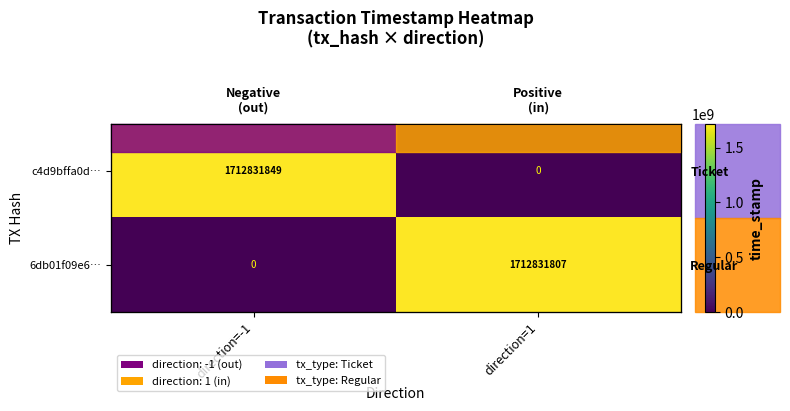

Between direction=-1 and direction=1, which is larger?

direction=-1